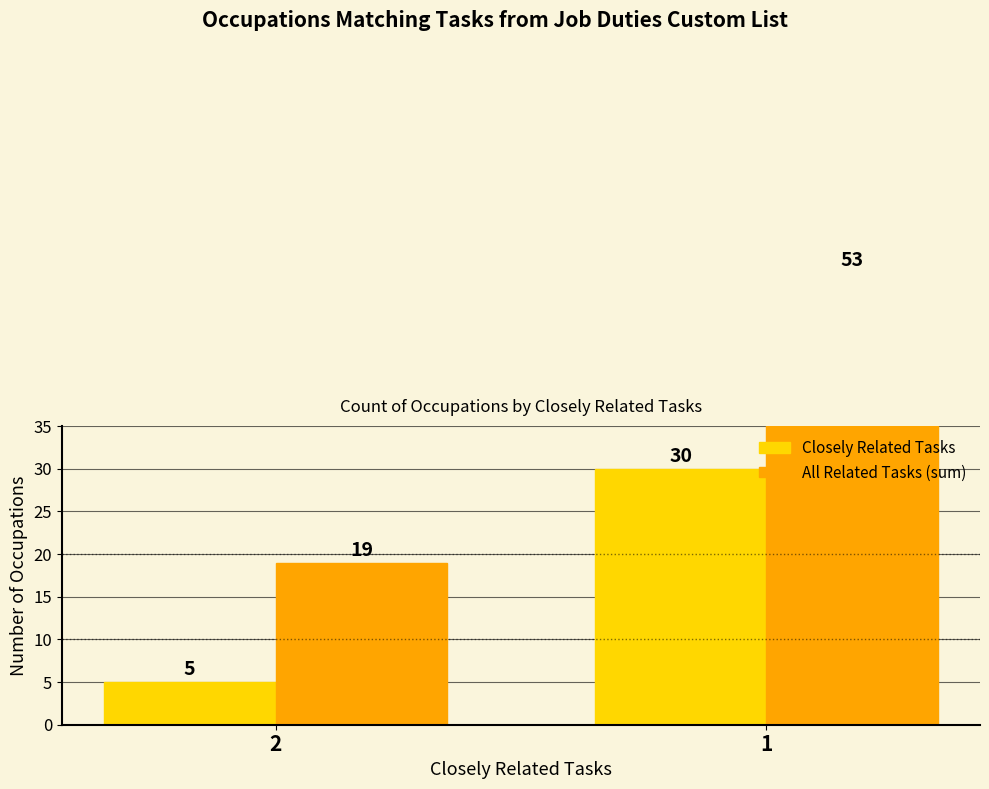

Which label corresponds to the largest value in the chart?

1